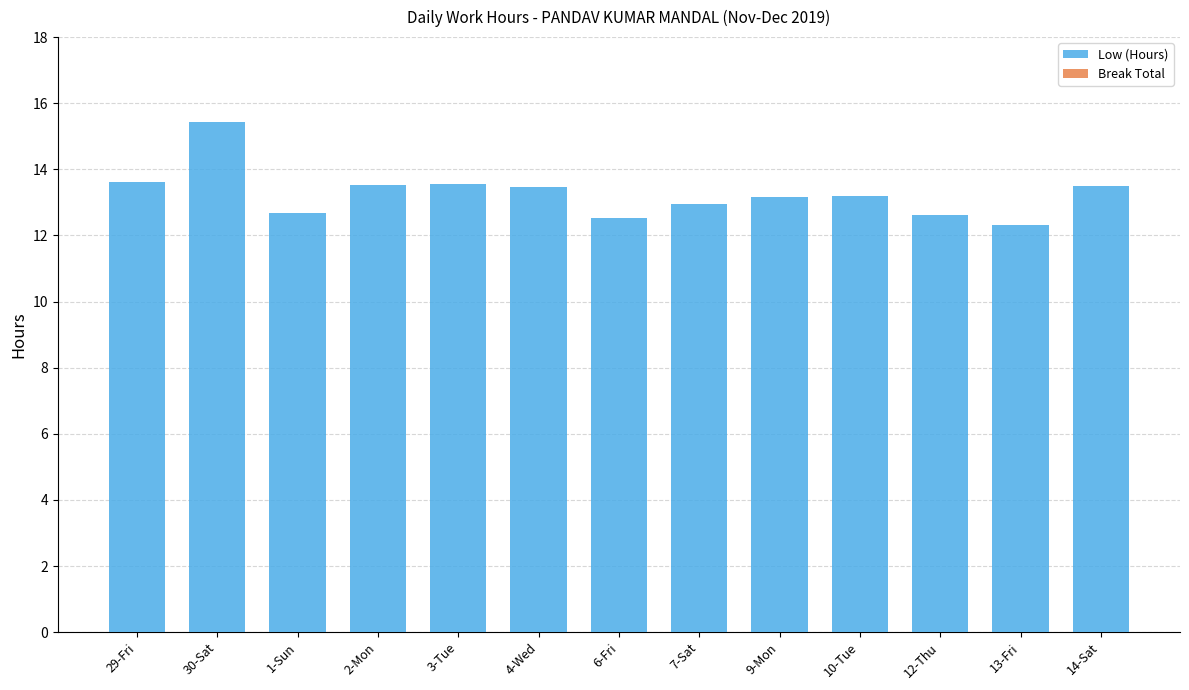

Is it true that the value at 9-Mon is 13.2?

True